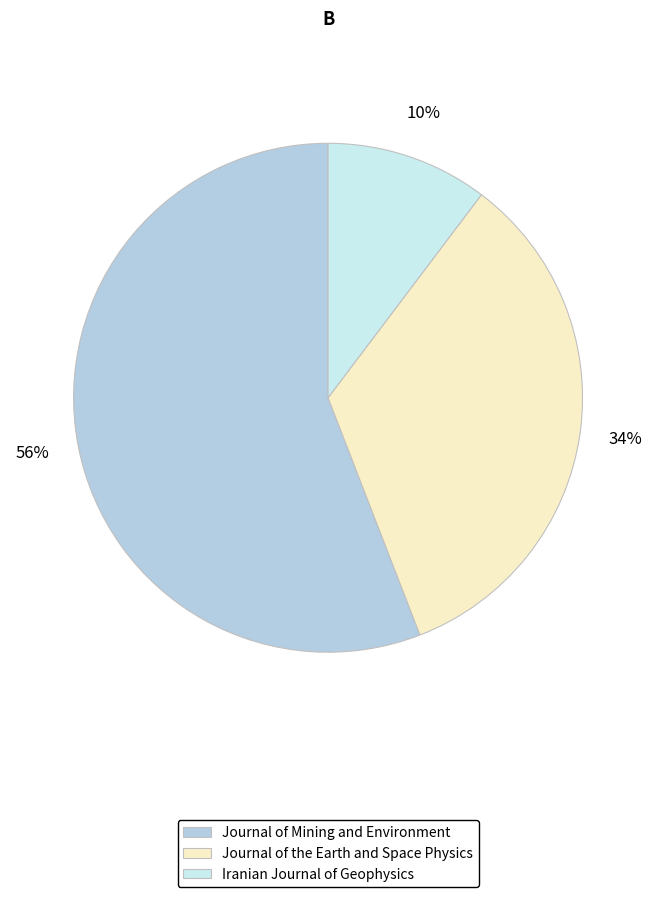

Which category has the biggest portion of the pie?

Journal of Mining and Environment